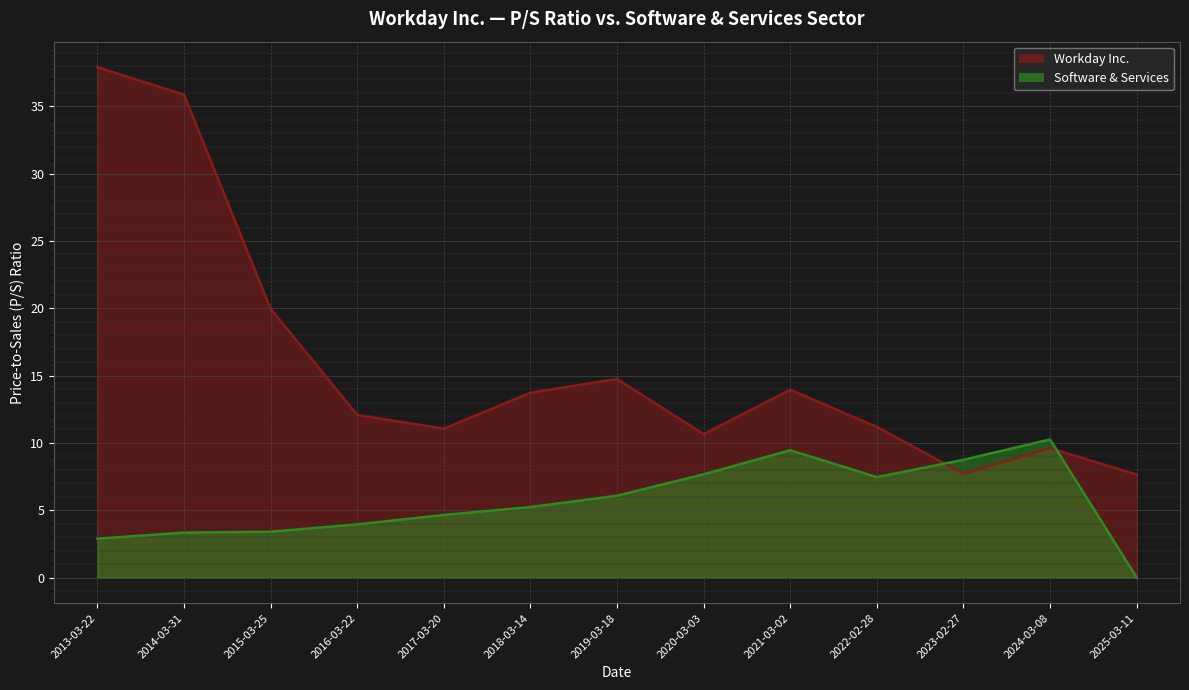

What is the label of the 10th point from the left?

2022-02-28